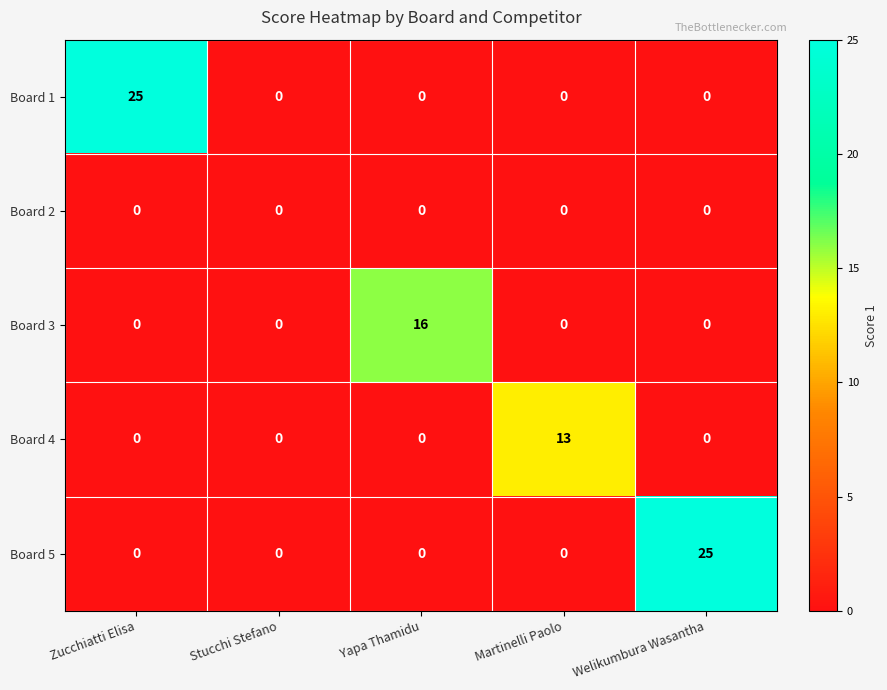

Reading left to right, transcribe all the data shown in this chart.

Board 1: Zucchiatti Elisa=25	Stucchi Stefano=0	Yapa Thamidu=0	Martinelli Paolo=0	Welikumbura Wasantha=0
Board 2: Zucchiatti Elisa=0	Stucchi Stefano=0	Yapa Thamidu=0	Martinelli Paolo=0	Welikumbura Wasantha=0
Board 3: Zucchiatti Elisa=0	Stucchi Stefano=0	Yapa Thamidu=16	Martinelli Paolo=0	Welikumbura Wasantha=0
Board 4: Zucchiatti Elisa=0	Stucchi Stefano=0	Yapa Thamidu=0	Martinelli Paolo=13	Welikumbura Wasantha=0
Board 5: Zucchiatti Elisa=0	Stucchi Stefano=0	Yapa Thamidu=0	Martinelli Paolo=0	Welikumbura Wasantha=25